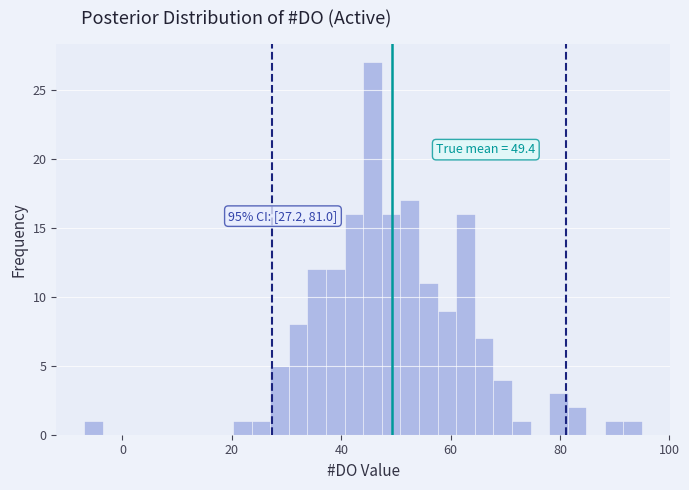

Around what value on the x-axis is the tallest bar? Give the approximate position of its centre, as read against the axis.

46